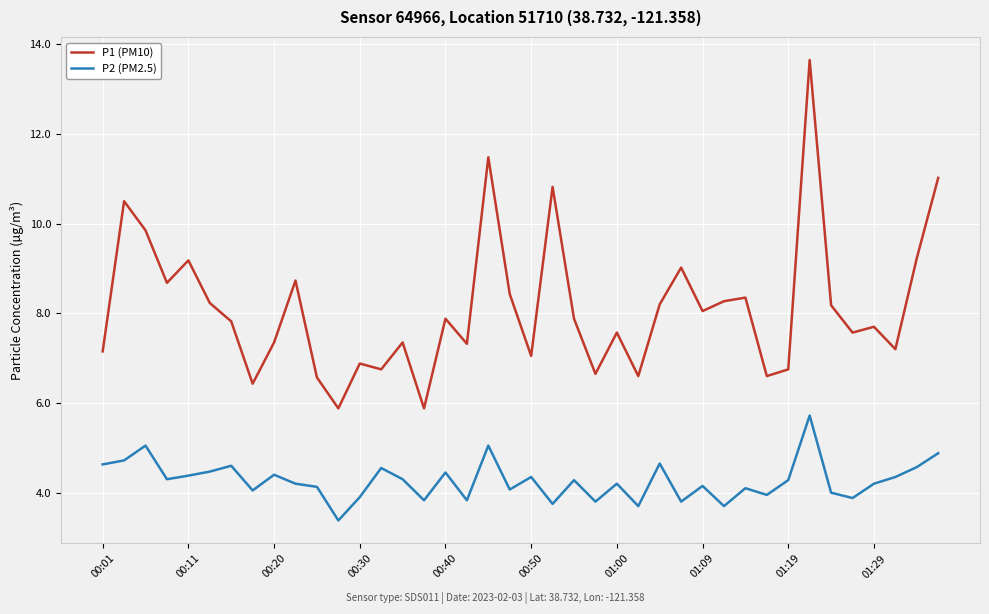

True or false: P1 (PM10) and P2 (PM2.5) intersect in this chart.

False